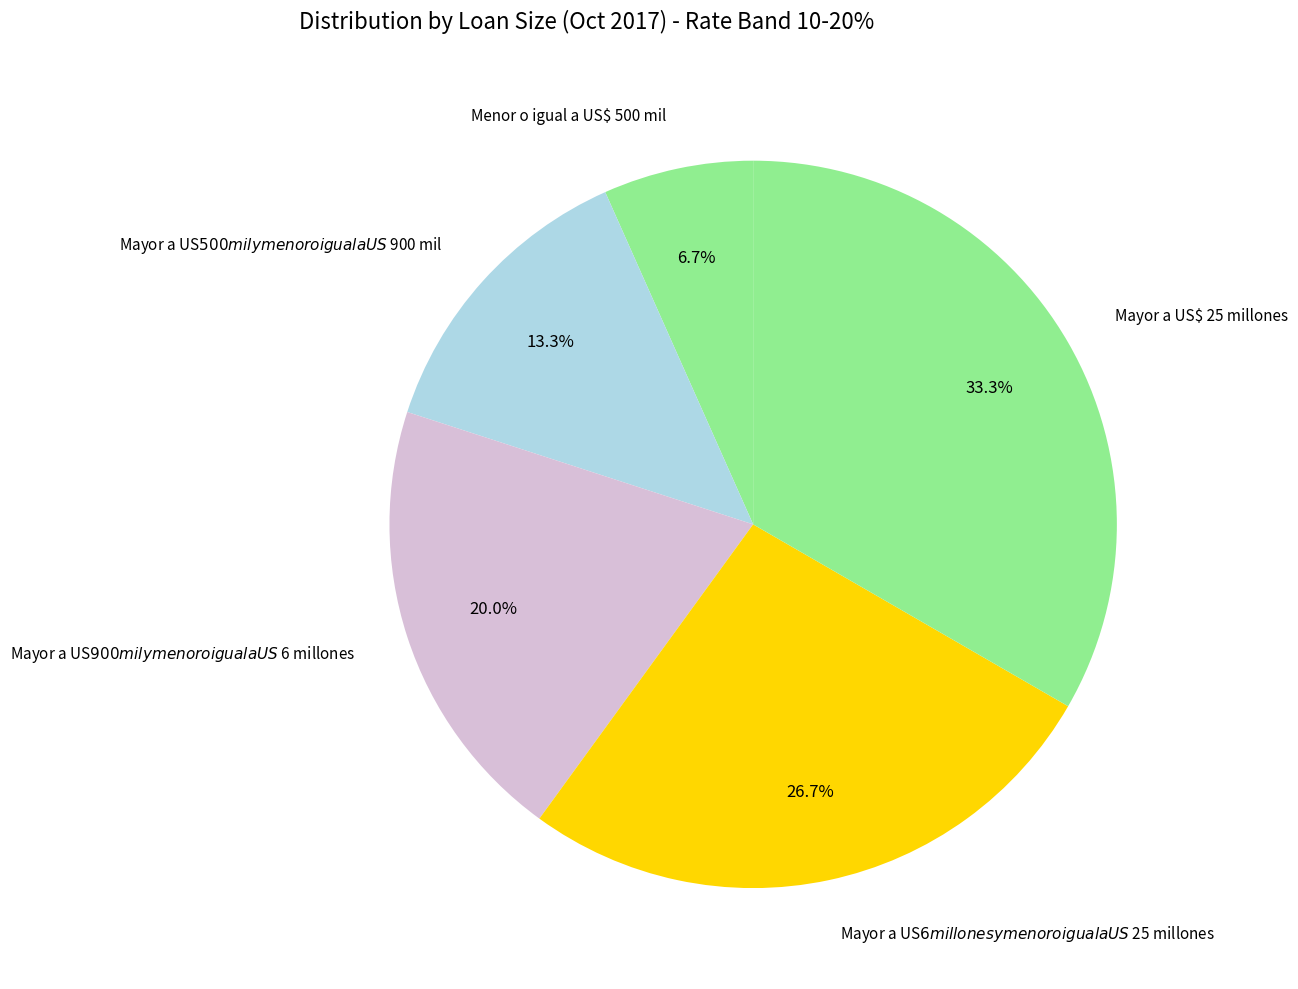

To the nearest percent, what is the difference between the largest and smallest slice percentages?

27%